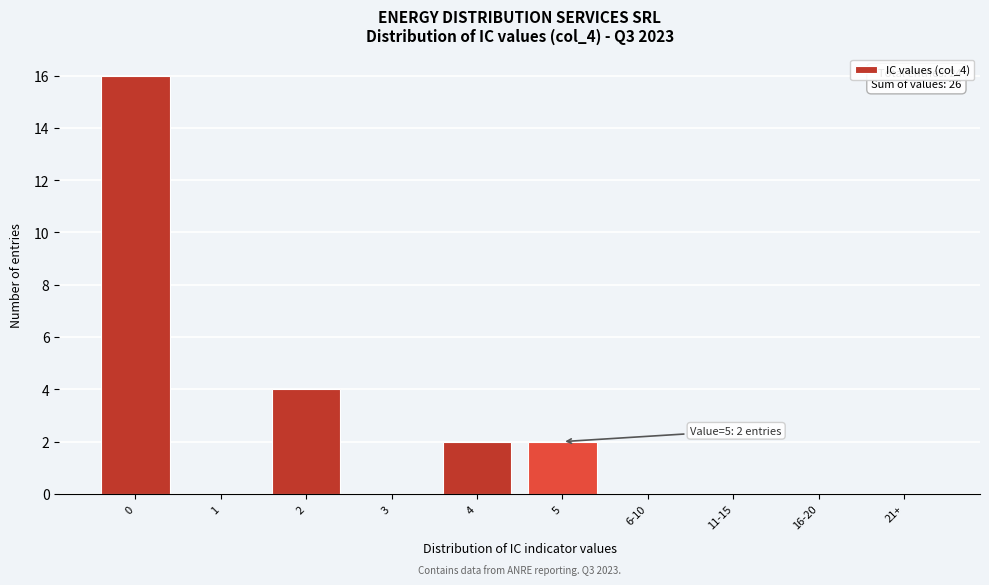

Reading left to right, extract all data points from this chart.

0=16	1=0	2=4	3=0	4=2	5=2	6-10=0	11-15=0	16-20=0	21+=0